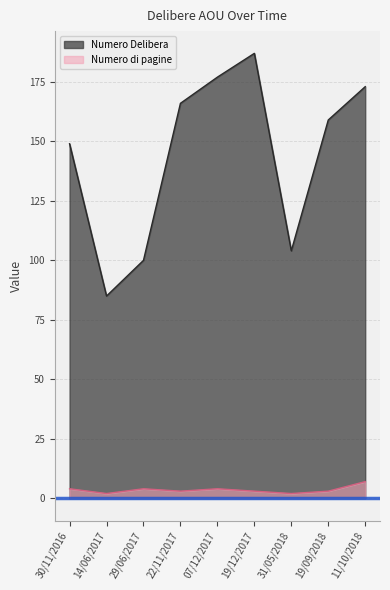

What is the label of the 6th point from the left?

19/12/2017